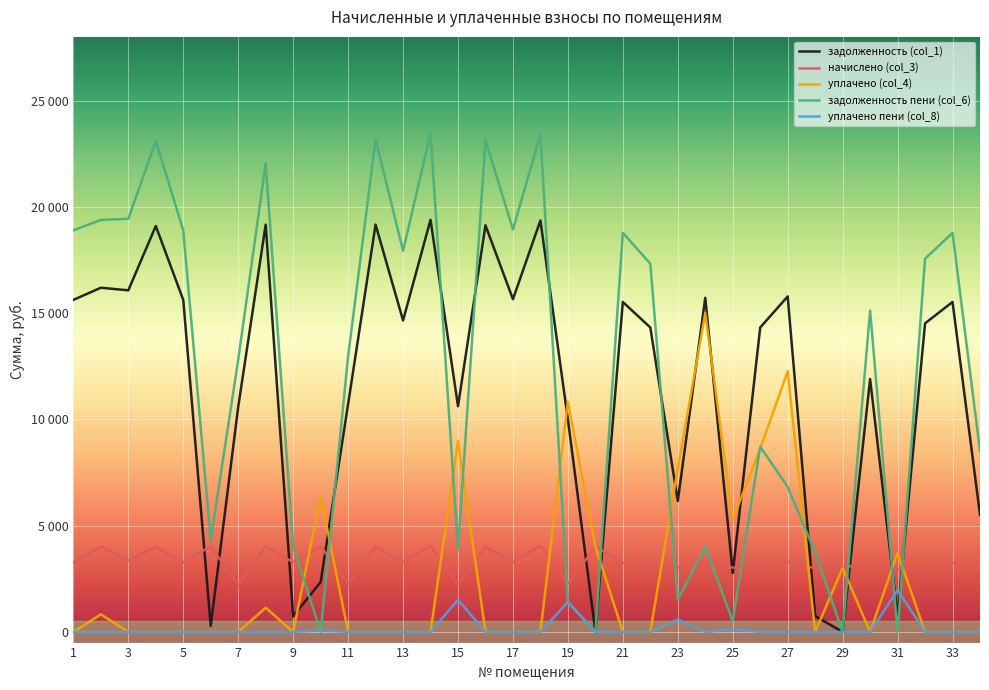

Which category has the highest value in the начислено (col_3) series?

14